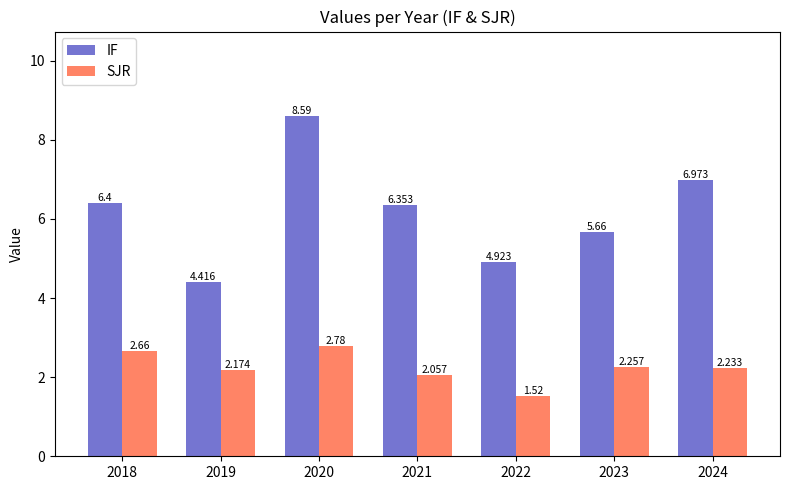

What is the spread (max minus min) of values at 2024?

4.7